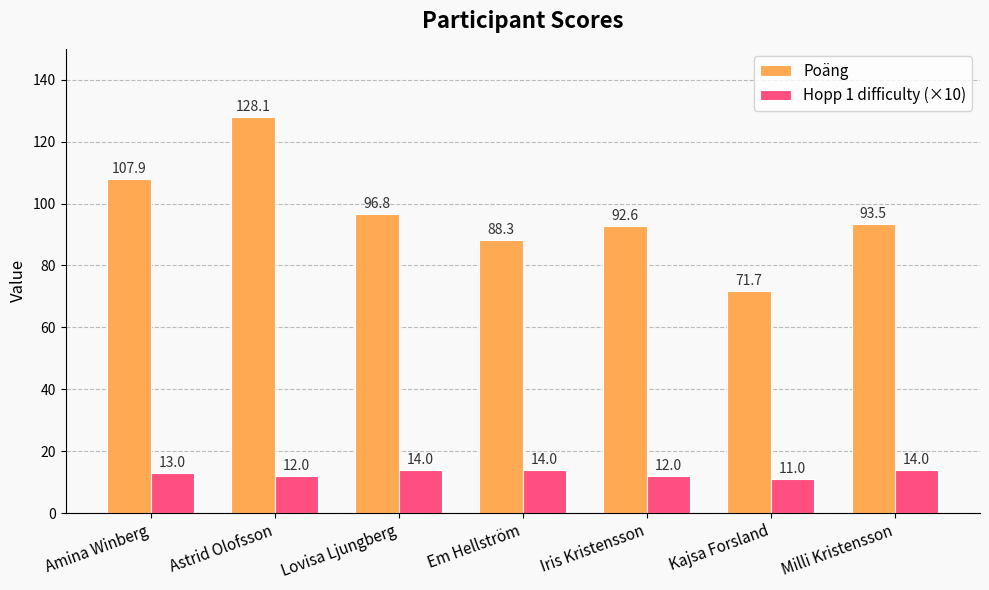

What is the sum of the Poäng values at Amina Winberg and Kajsa Forsland?

179.6